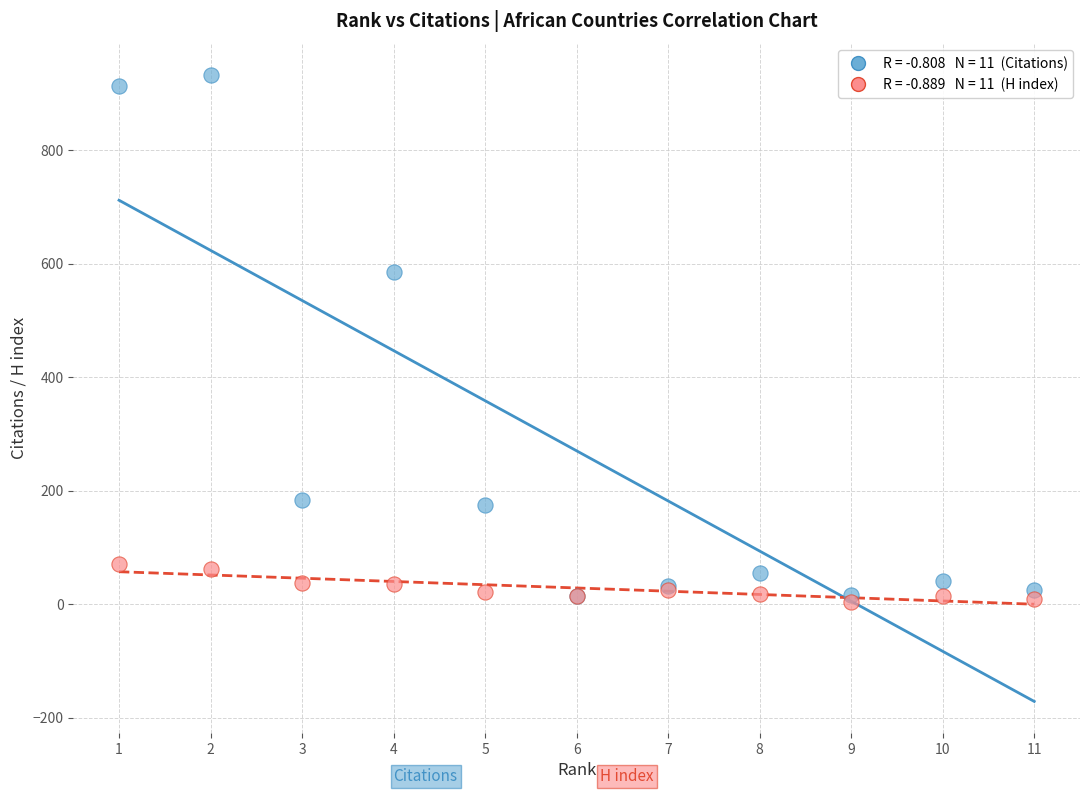

Across all series, what Y value is closest to 468?

586